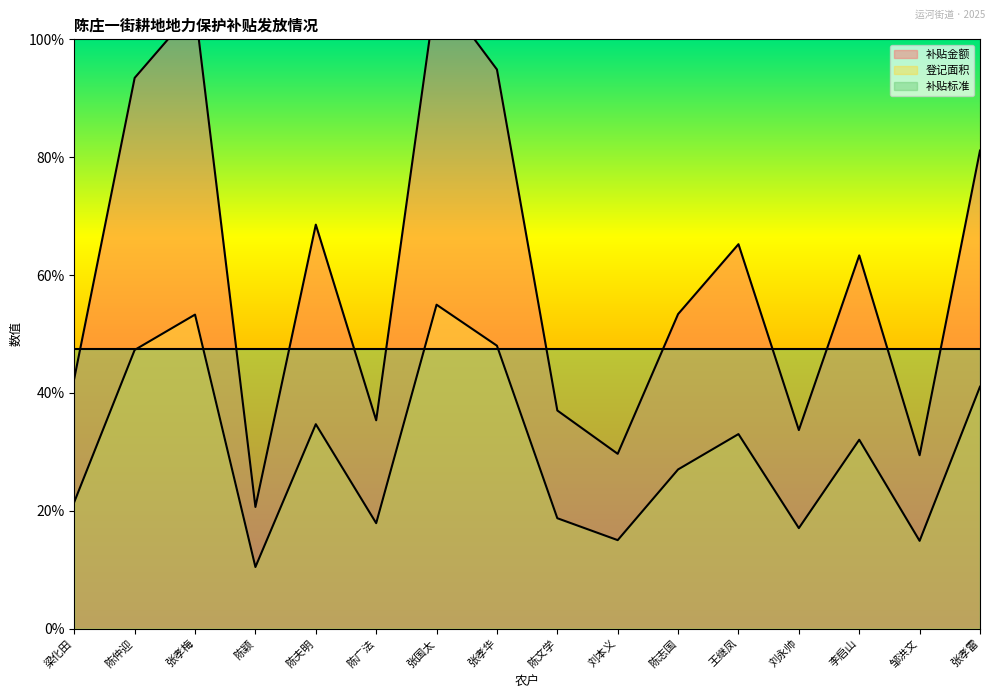

Is it true that 登记面积 equals 135.0 at 陈志国?

True